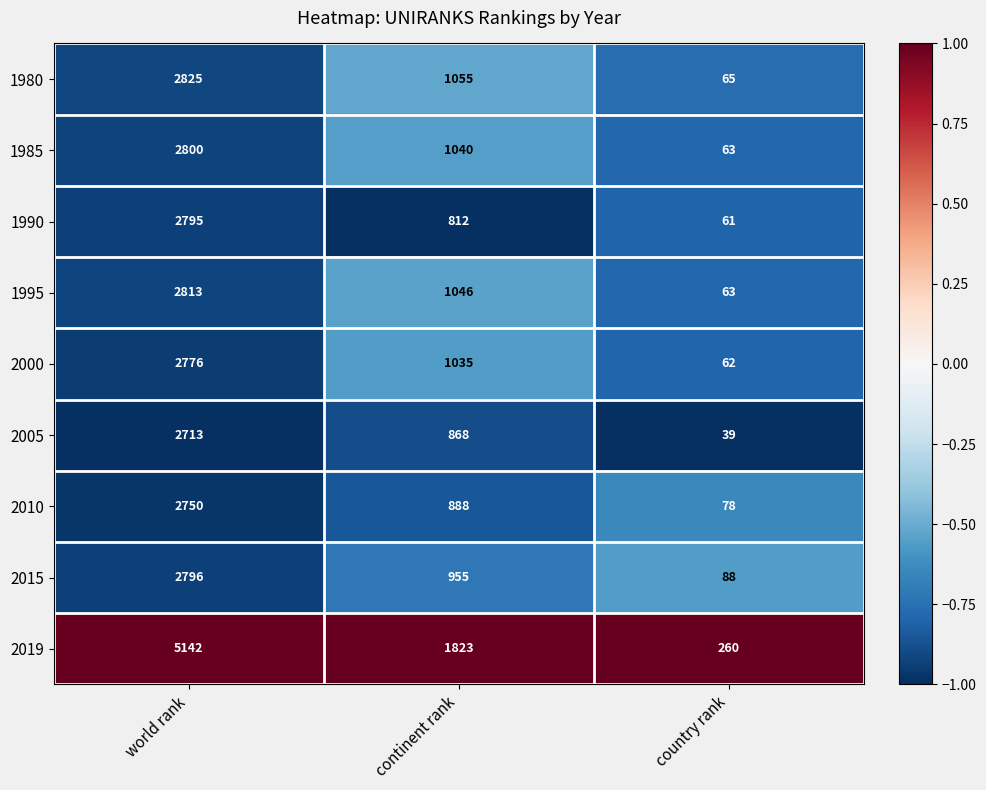

Is it true that 1995 equals 1046 at continent rank?

True